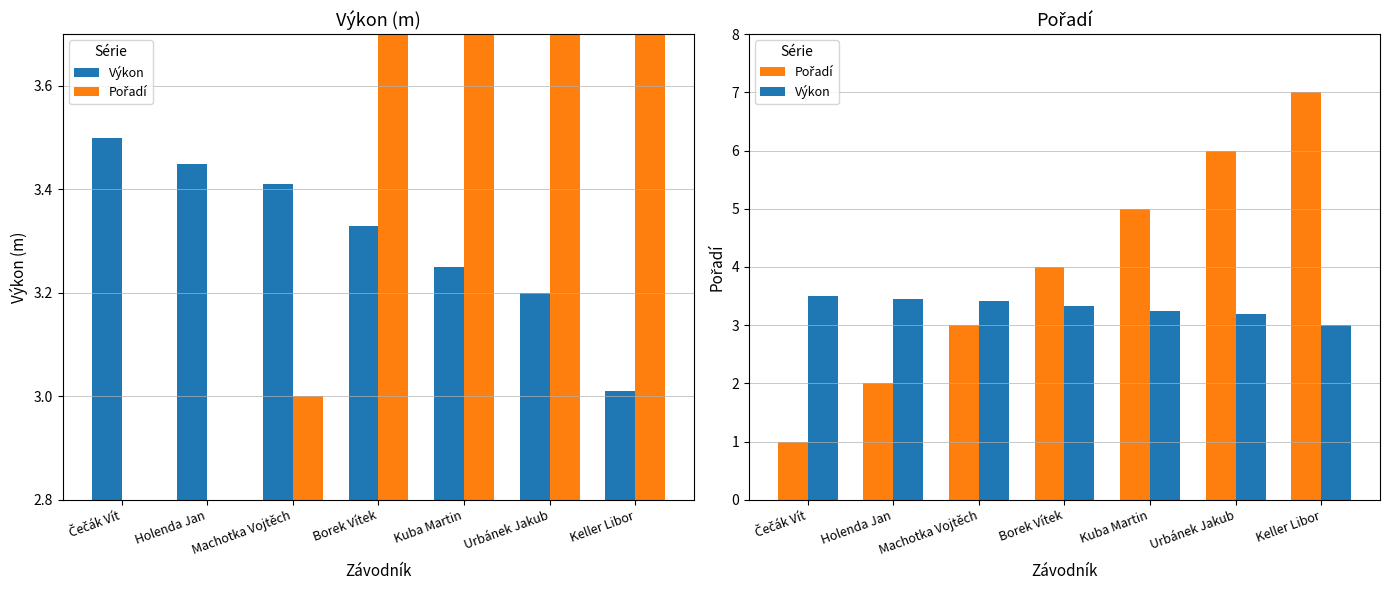

The value of Pořadí at Machotka Vojtěch is 1.3. True or false?

False